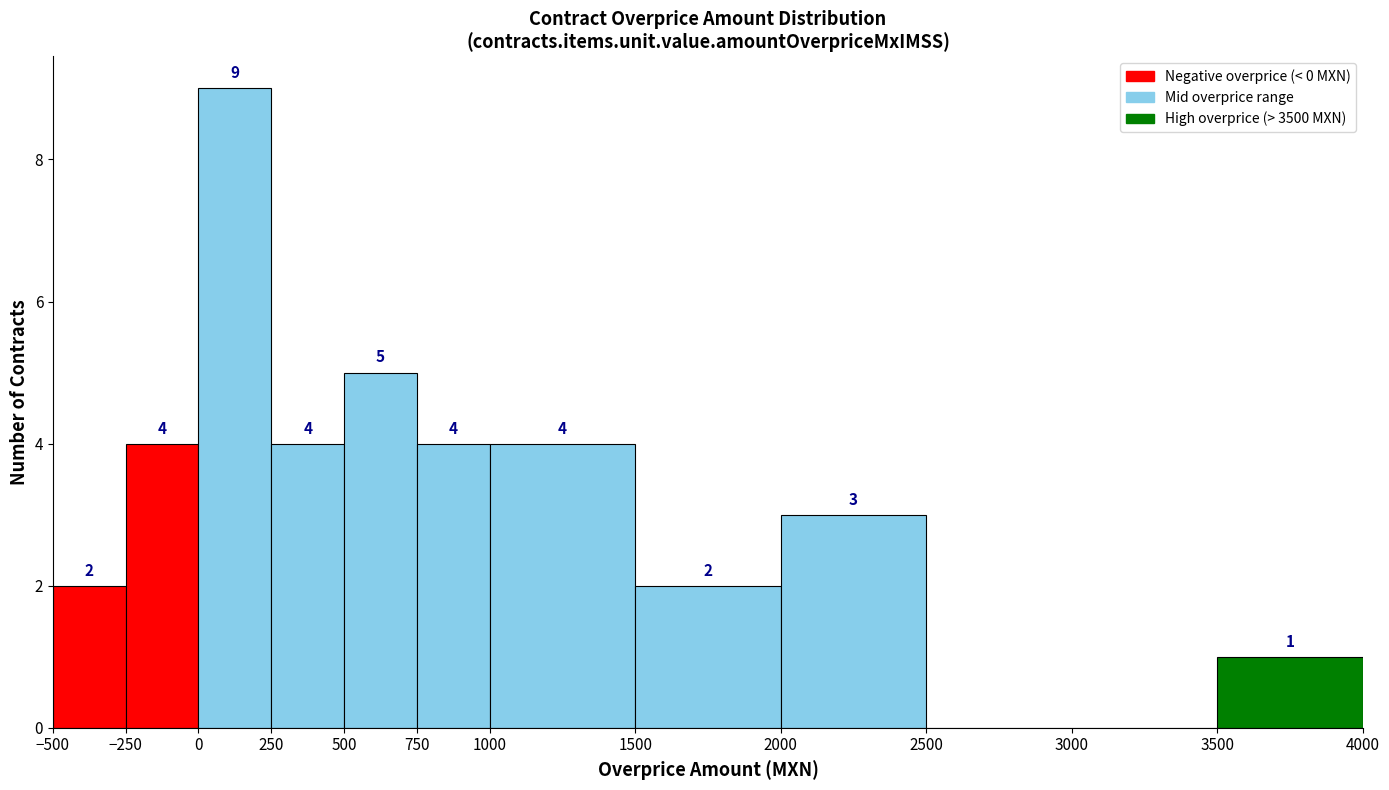

Over which range of the x-axis is the bar tallest?

0 to 250